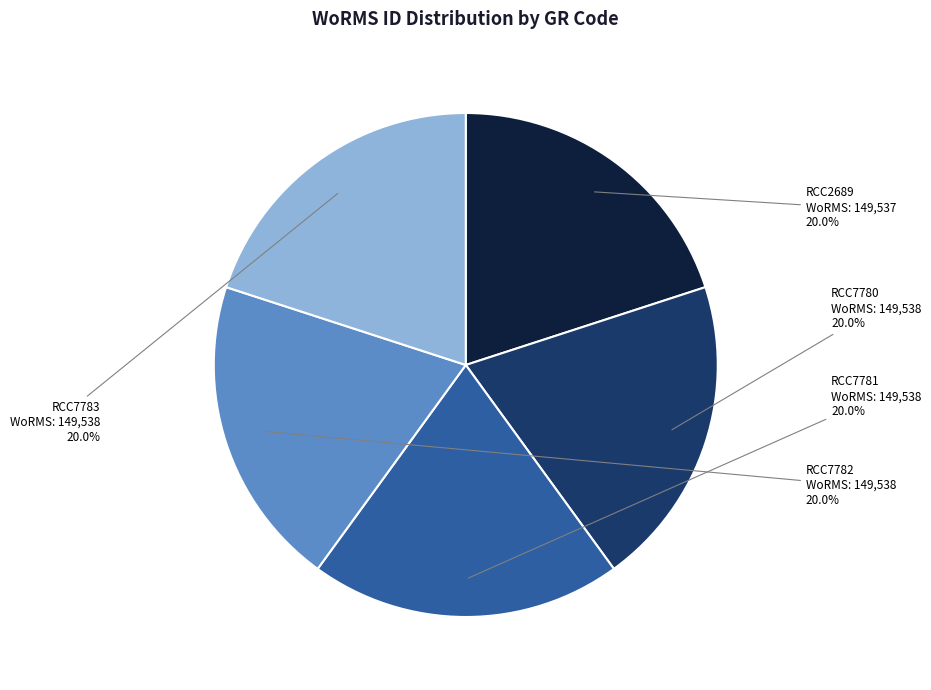

Count the number of slices in the pie.

5